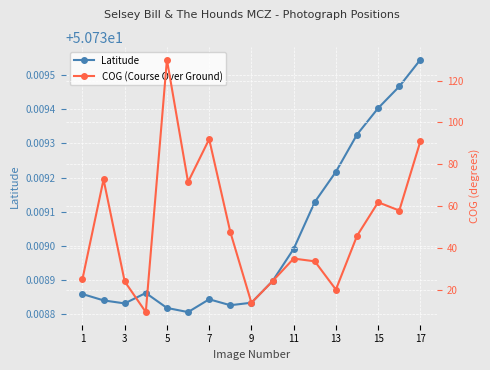

In Latitude, how many points are lower than both neighbors (excluding endpoints)?

3